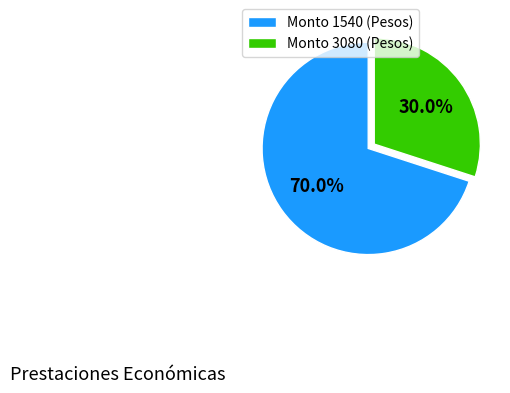

Is the sum of Monto 1540 (Pesos) and Monto 3080 (Pesos) greater than half?

Yes